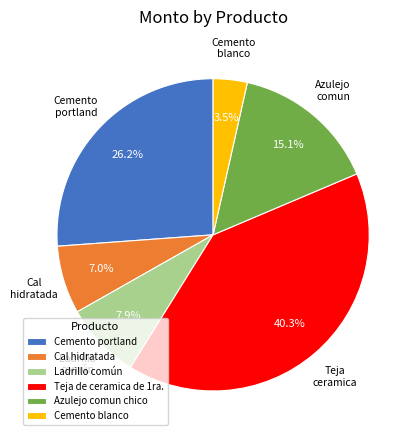

How many segments does this pie chart have?

6